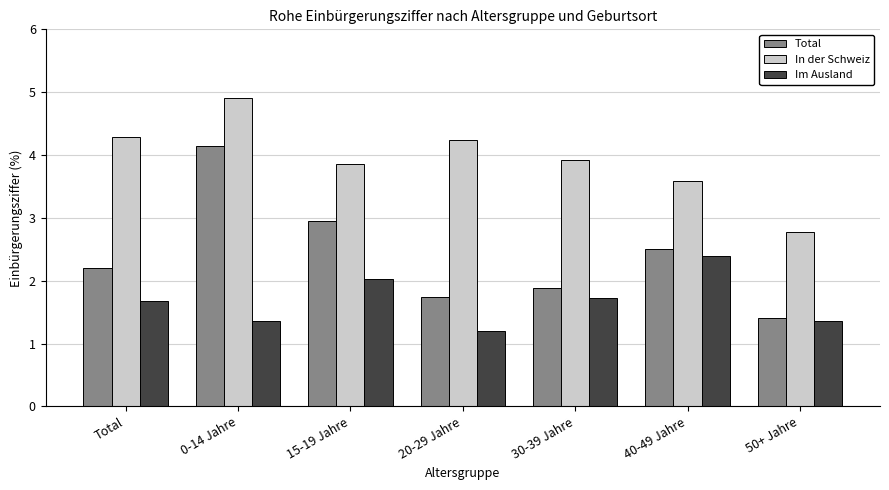

What is the difference between the maximum and minimum values in the Total series?

2.7